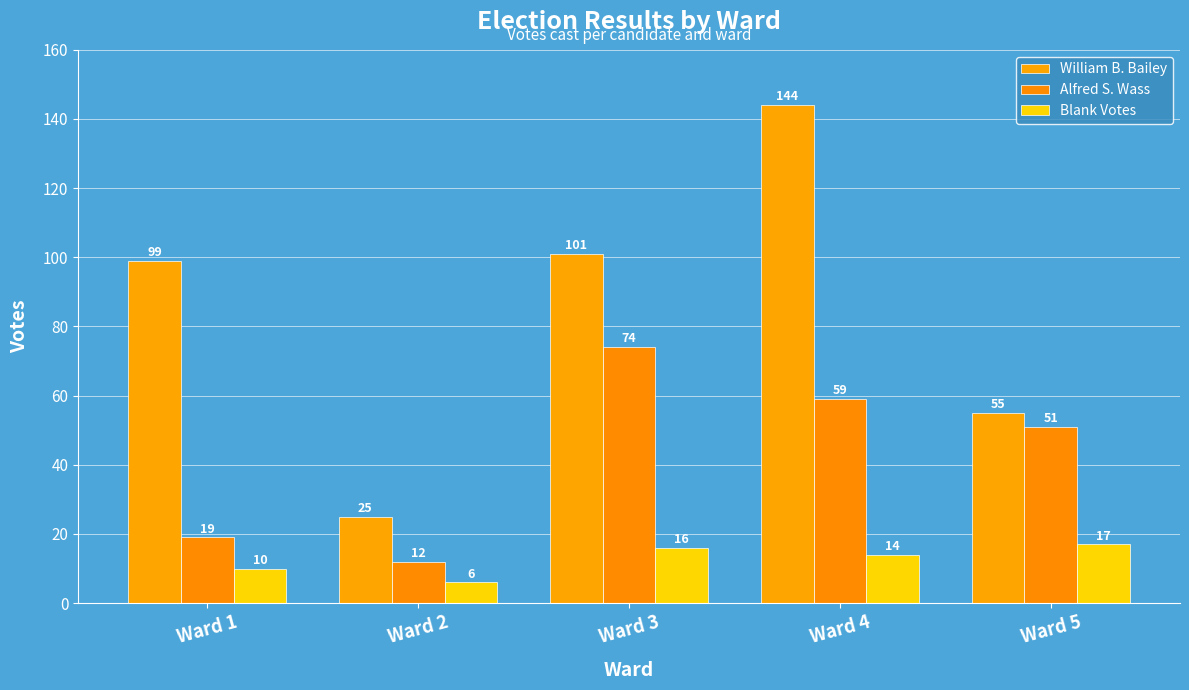

At which label is Blank Votes closest to 11?

Ward 1